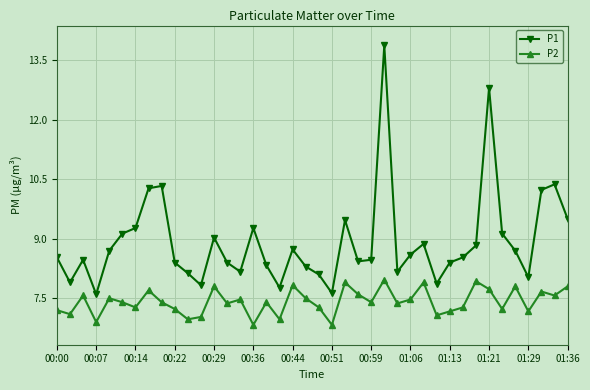

Which series has the largest total across all categories?

P1